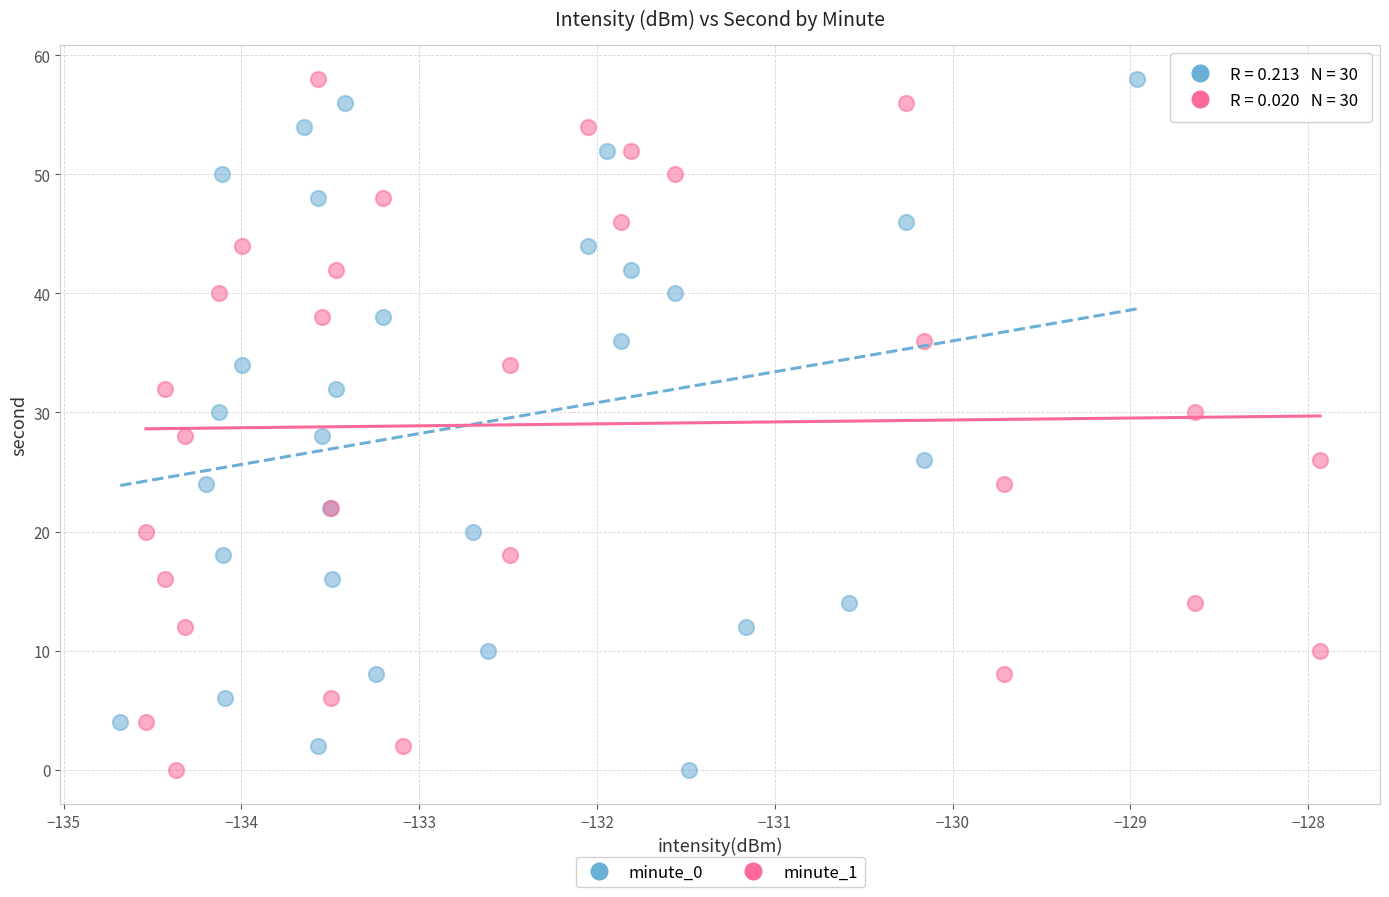

What are all the series names shown in the legend?

minute_0, minute_1